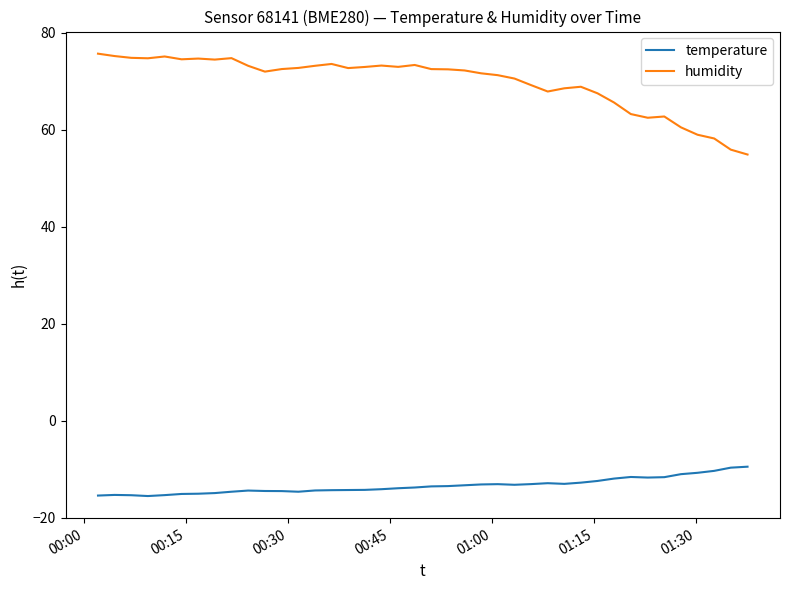

What is the smallest value displayed?

-15.5